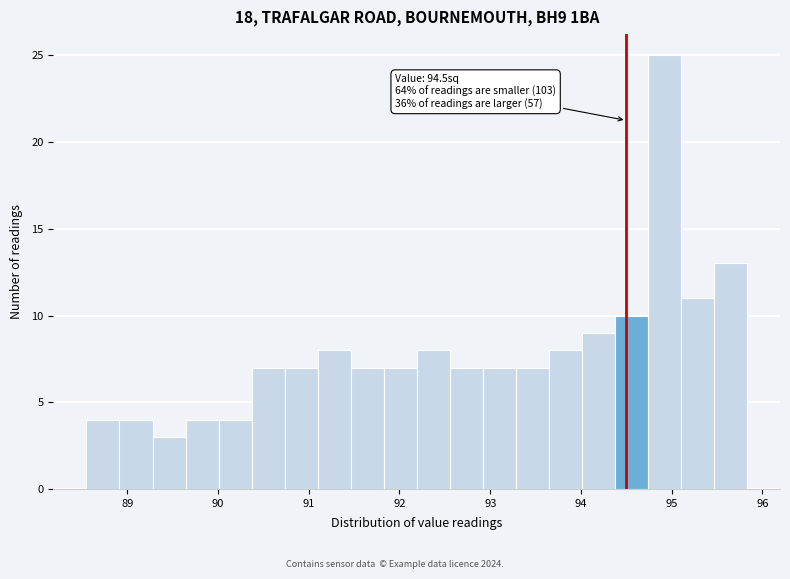

Read against the x-axis, roughly where is the centre of the tallest bar?

94.9